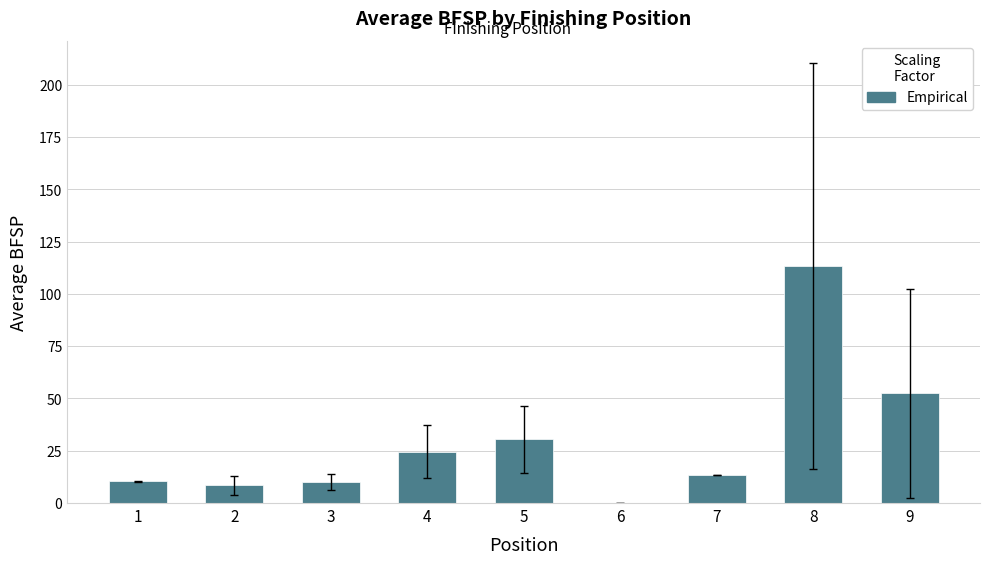

At which category does the chart reach its peak across all series?

8